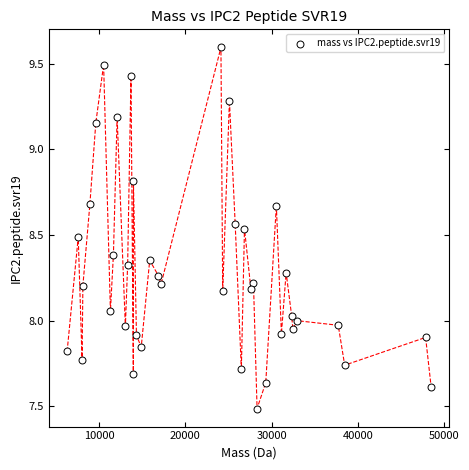

What is the range of X values (max minus min)?

42156.8